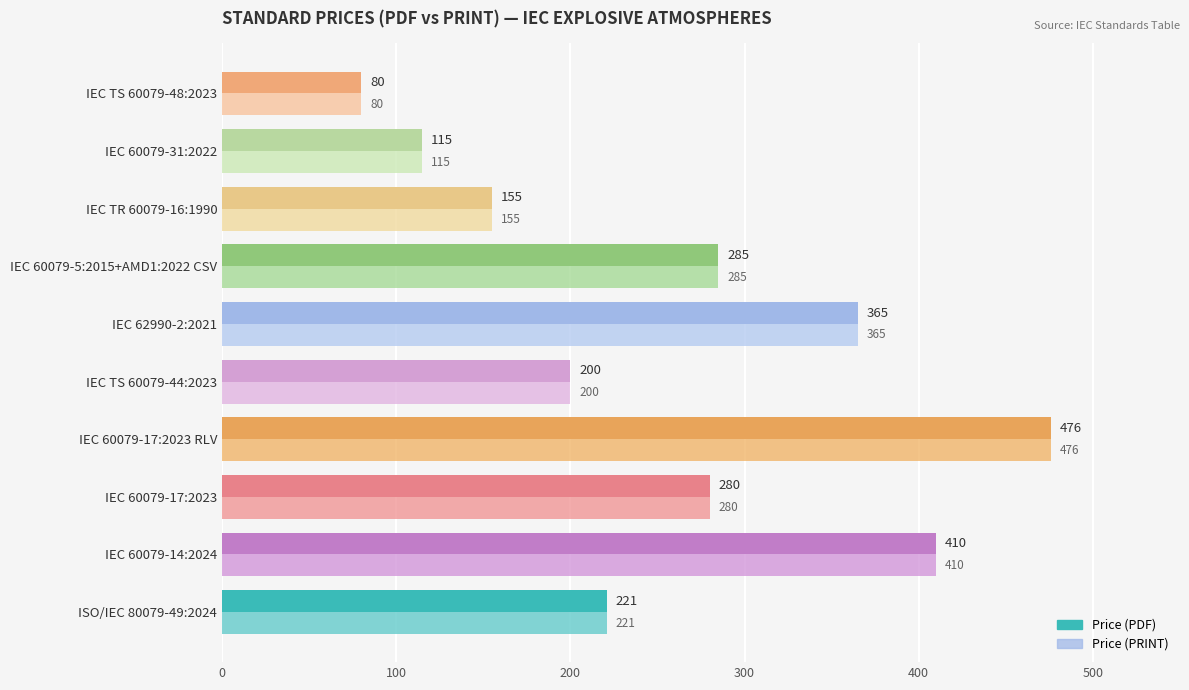

Reading left to right, list all the values displayed in this chart.

Price (PDF): 221	410	280	476	200	365	285	155	115	80
Price (PRINT): 221	410	280	476	200	365	285	155	115	80